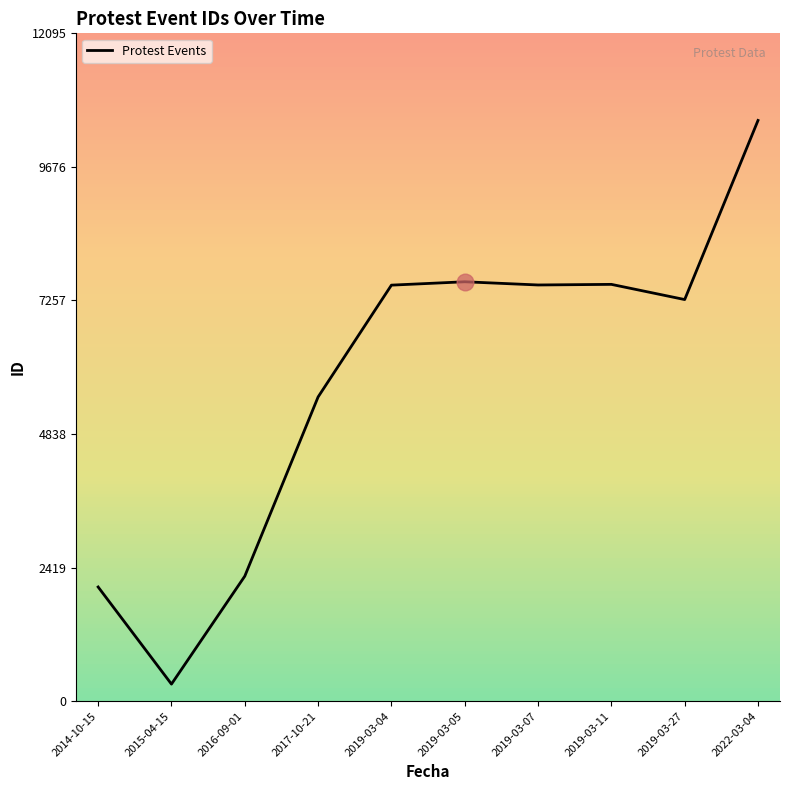

What is the minimum value shown in the chart?

309